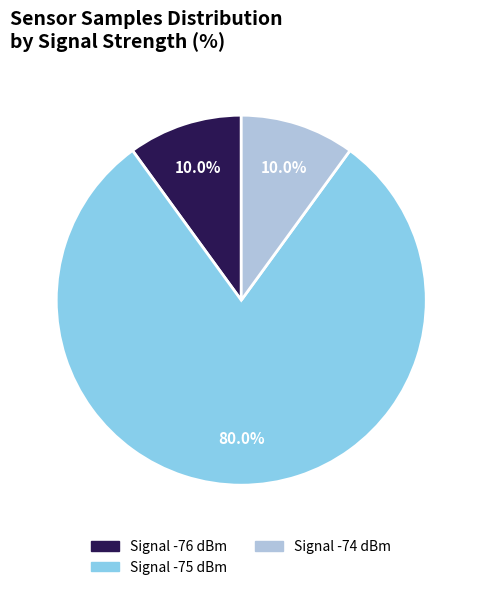

Does any single category account for the majority?

Yes